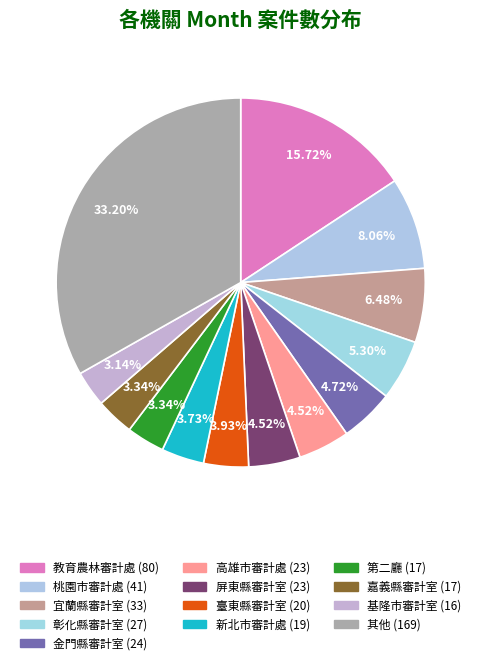

How many segments does this pie chart have?

13